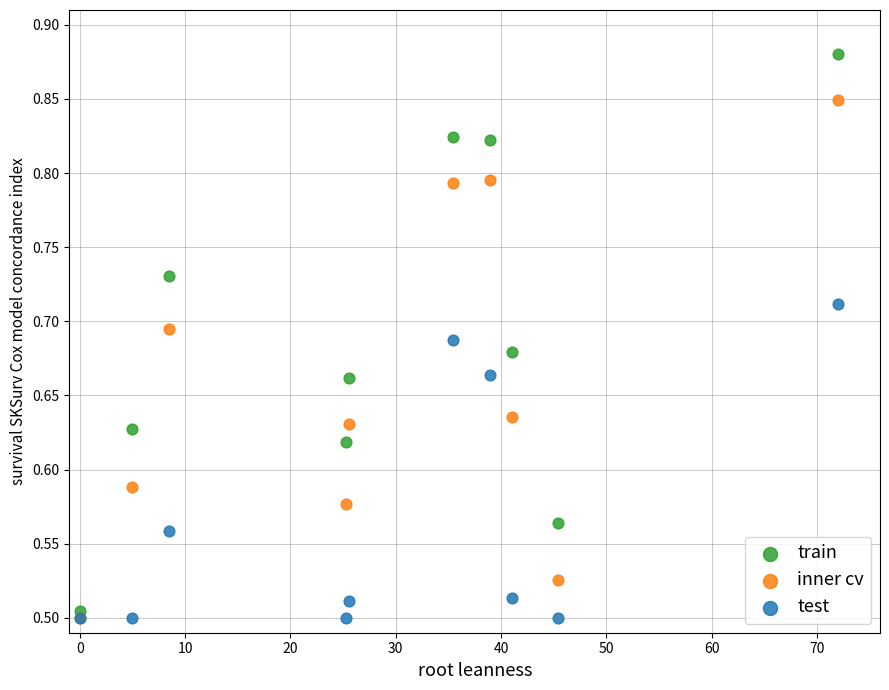

Which series has the largest Y range (max minus min)?

train